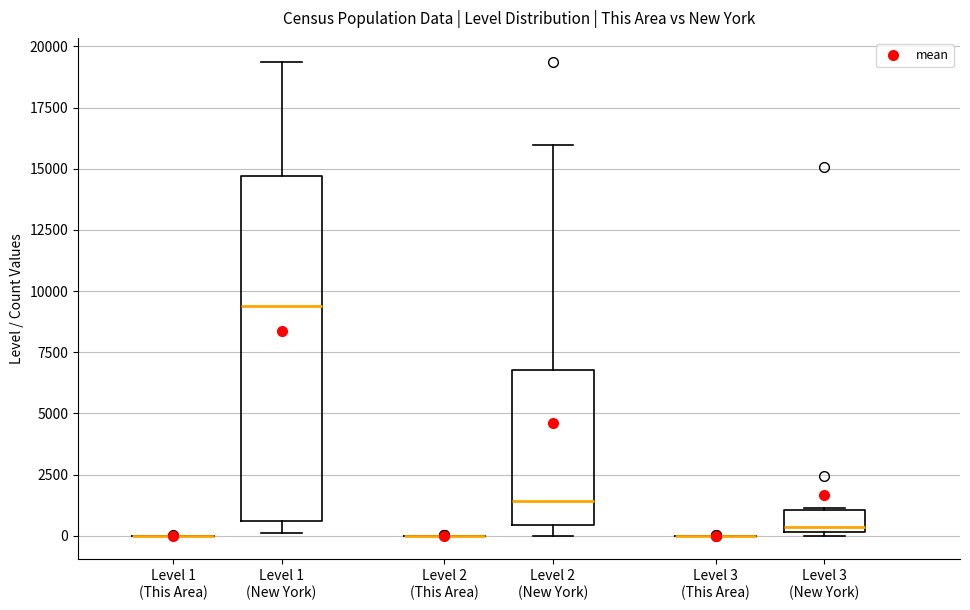

Where does the upper whisker of the box for Level 2 (New York) end on the y-axis? The values are not printed on the chart, so give them approximately, as read against the axis.

16000